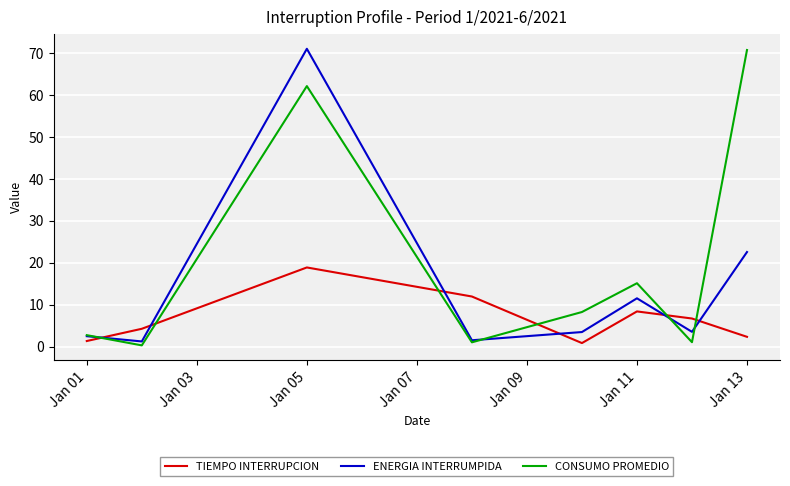

Which series has the largest total across all categories?

CONSUMO PROMEDIO